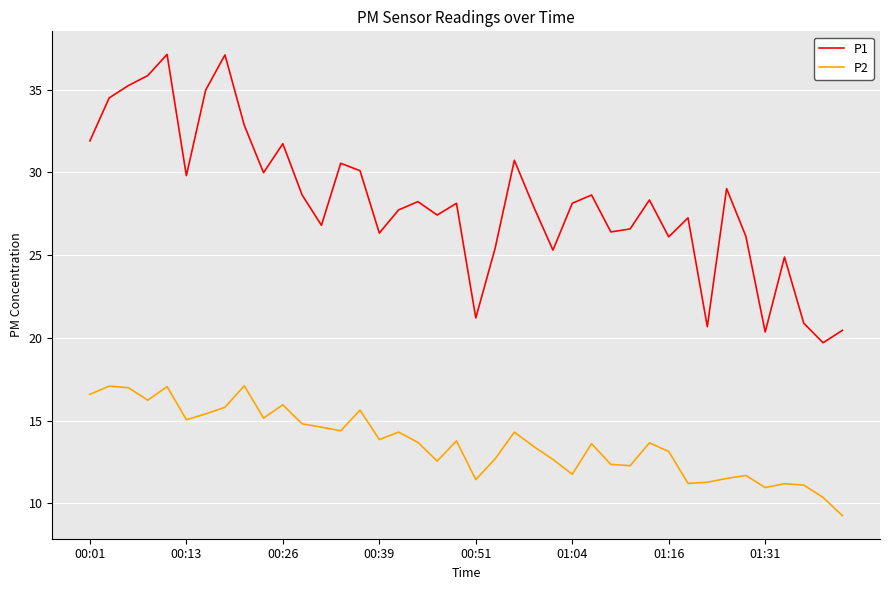

What is the greatest value displayed?

37.1